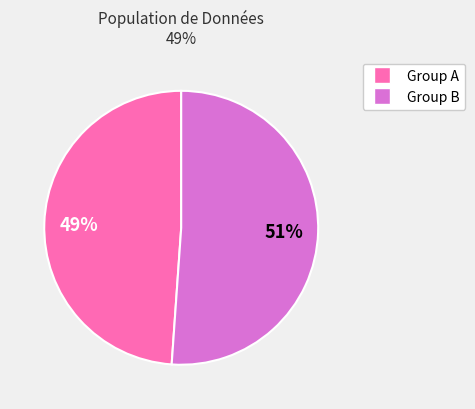

To the nearest percent, what is the average slice percentage?

50%